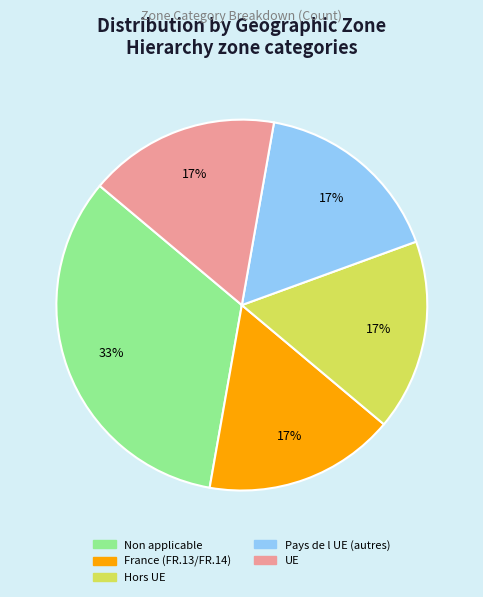

How many slices are in this pie chart?

5